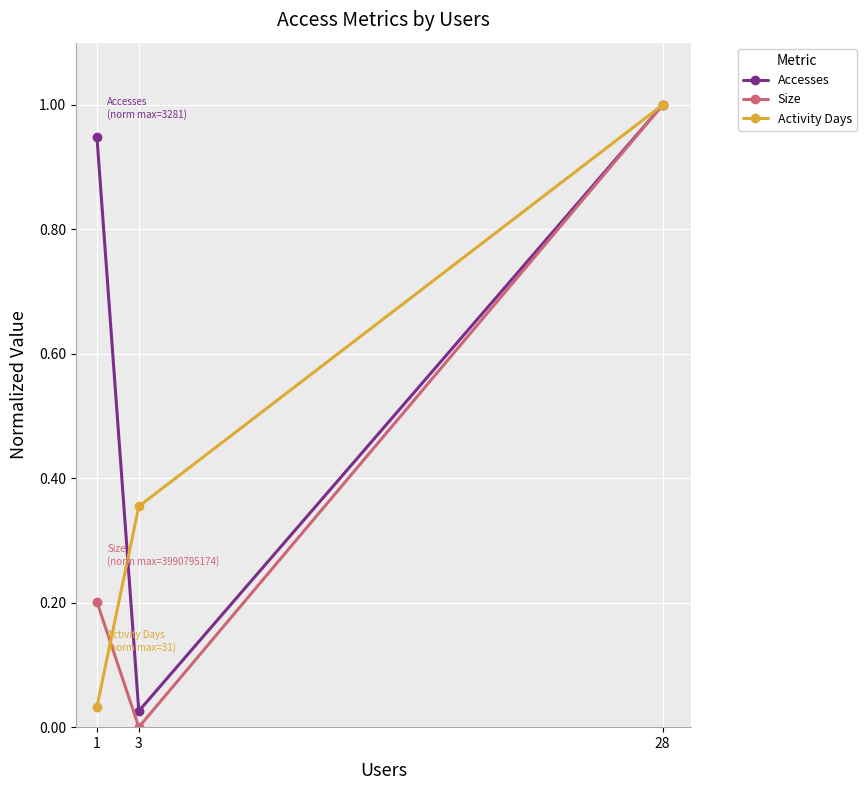

At which category does the chart reach its peak across all series?

28